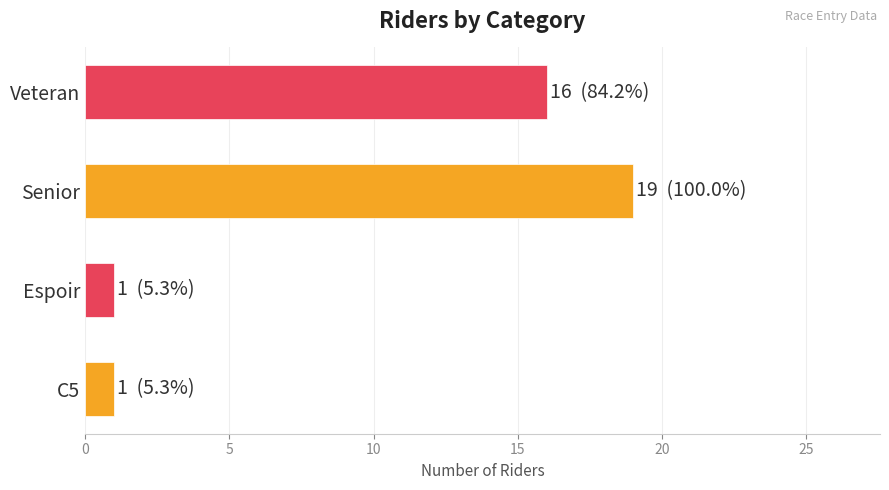

How many values are below 16?

2